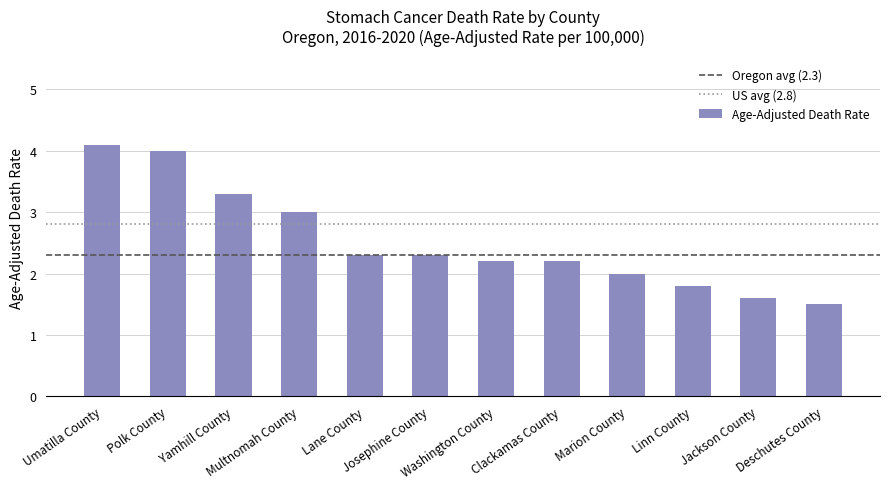

What is the maximum value shown in the chart?

4.1